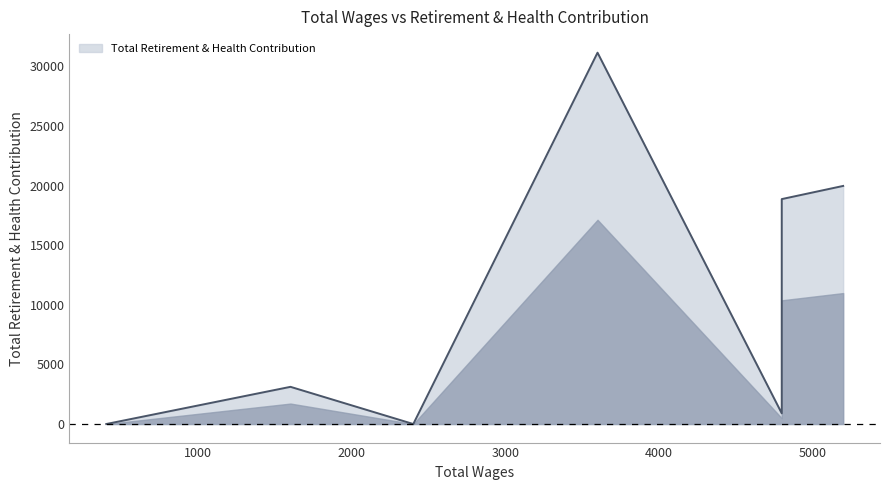

Approximately how many times larger is the value at 3600.0 compared to 1600.0?

10.0